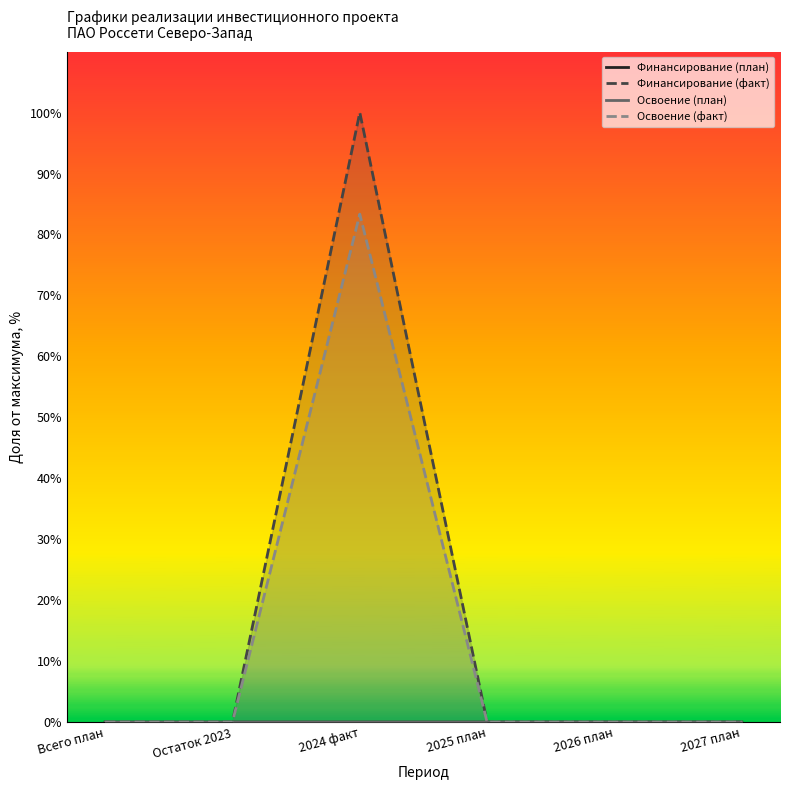

At which category is the sum across all series the highest?

2024 факт